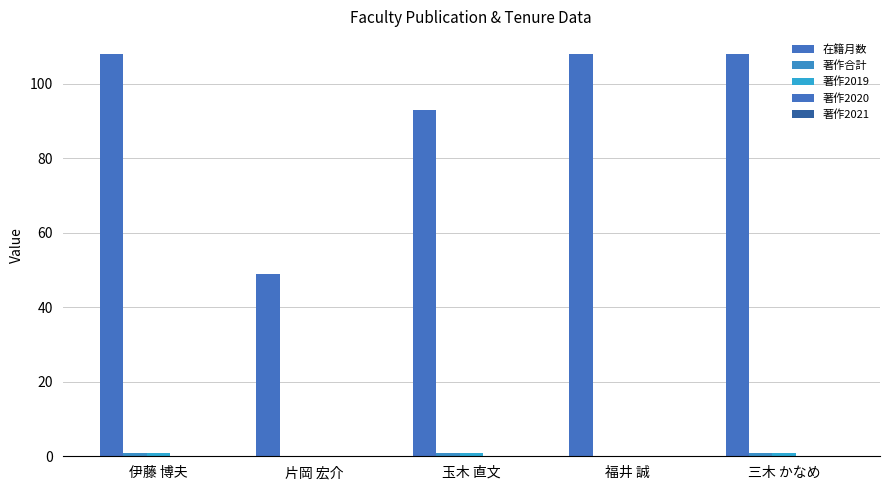

What is the total value across all series at 伊藤 博夫?

110